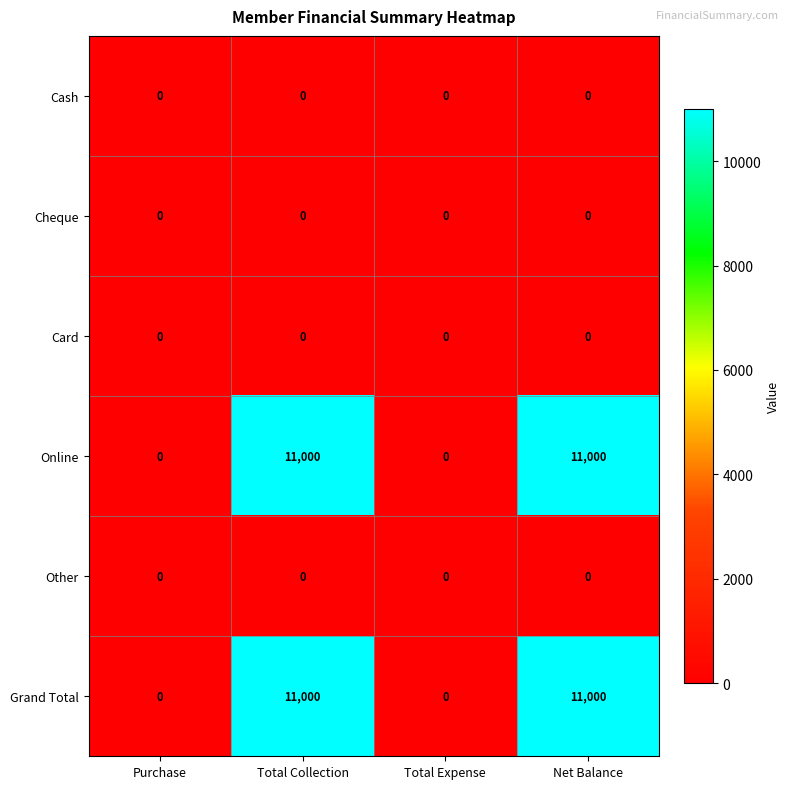

How many distinct data groups are displayed?

6